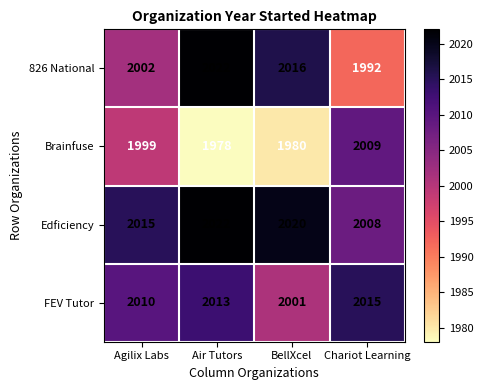

The value of FEV Tutor at Chariot Learning is 622. True or false?

False